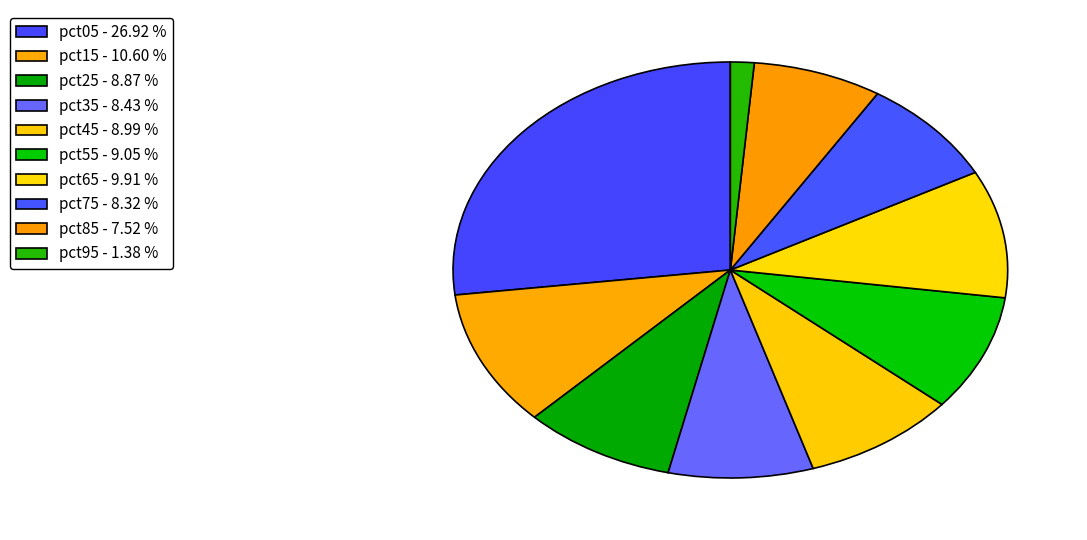

Count the number of slices in the pie.

10